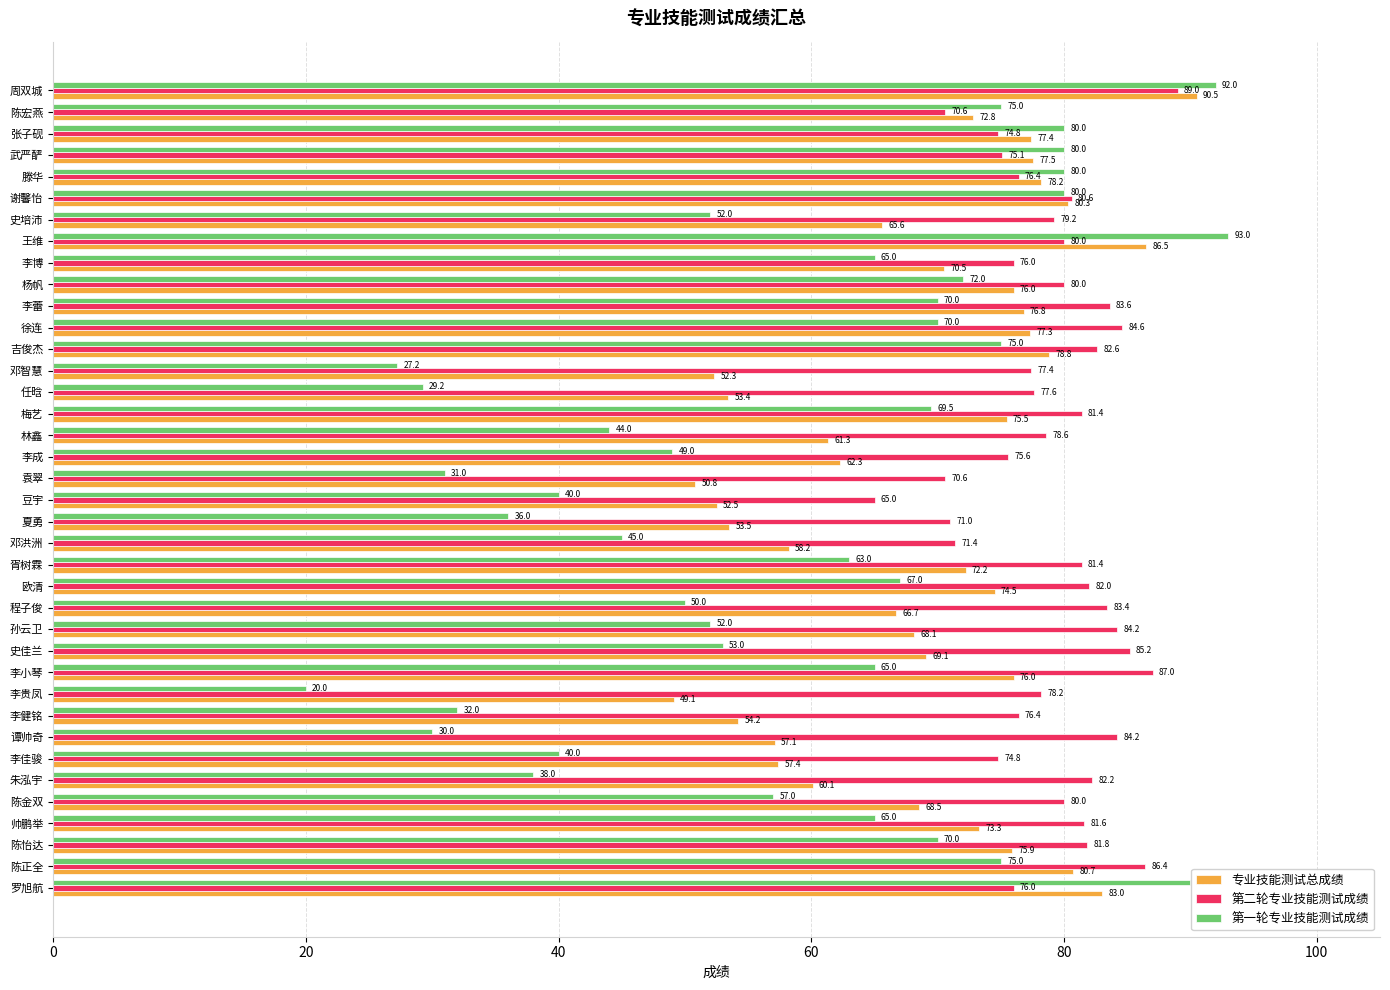

What value does the 第一轮专业技能测试成绩 series have at 程子俊?

50.0